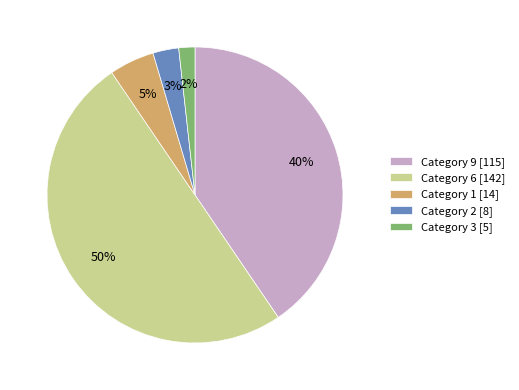

Is it true that Category 2 [8] is 3% of the pie?

True